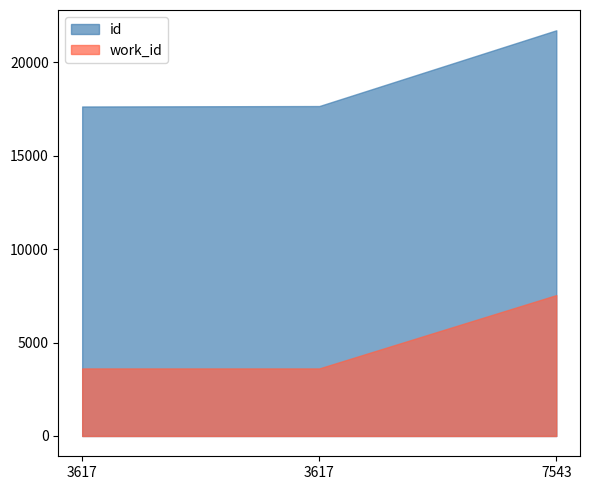

What is the value of the id point at the 3rd from the left?

21718